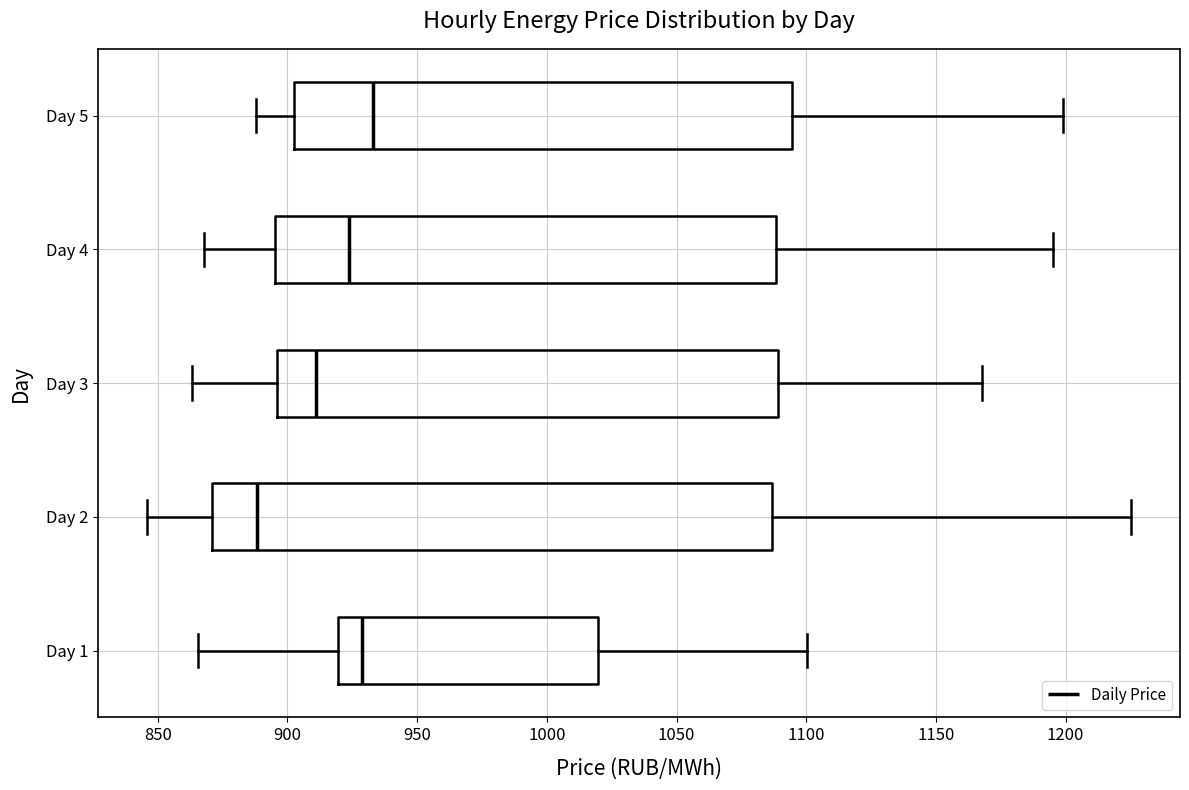

Which box is the widest, from its left edge to its right edge?

Day 2